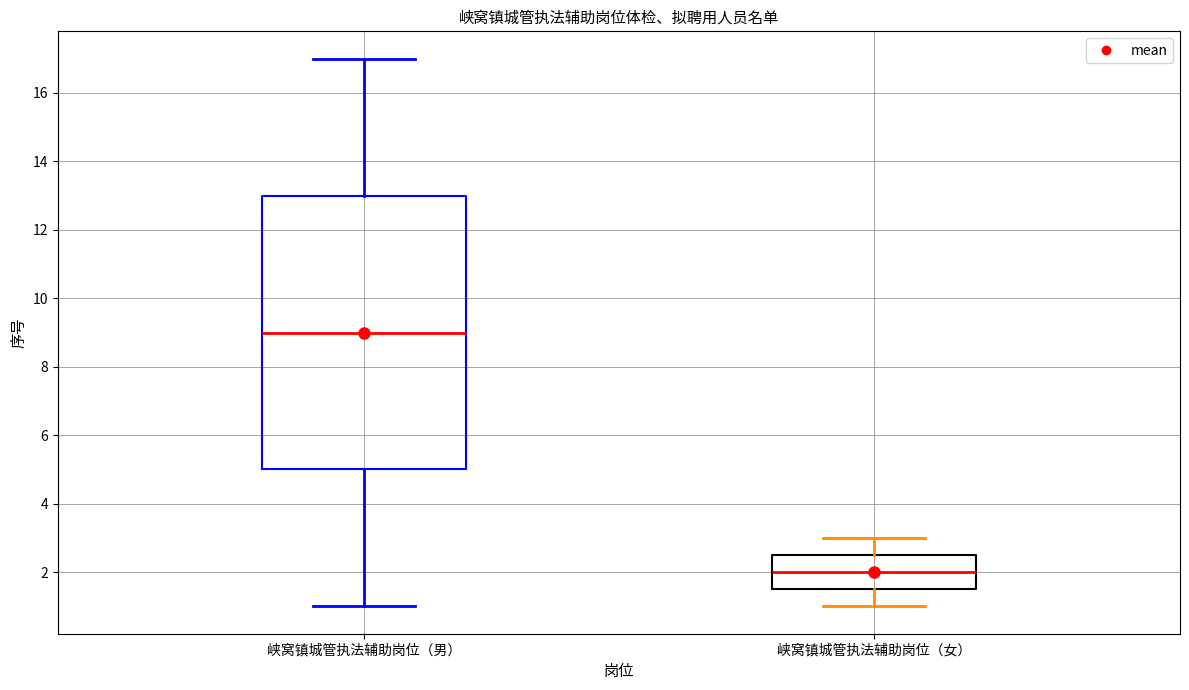

Reading left to right, transcribe this box plot: for each box, give where its median line is, the range the box spans, and where its two whiskers end, as read against the y-axis. The values are not printed on the chart, so give them approximately, as read against the axis.

峡窝镇城管执法辅助岗位（男）: median 9.0, box 5.0 to 13.0, whiskers 1.0 to 17.0
峡窝镇城管执法辅助岗位（女）: median 2.0, box 1.6 to 2.6, whiskers 1.0 to 3.0